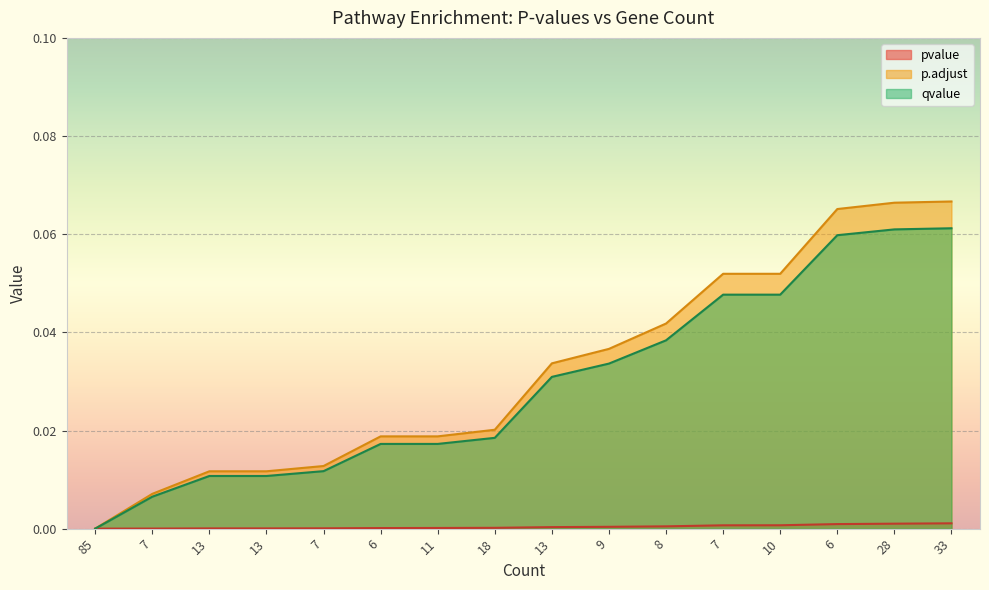

True or false: pvalue has more than 0 interior local peaks.

False